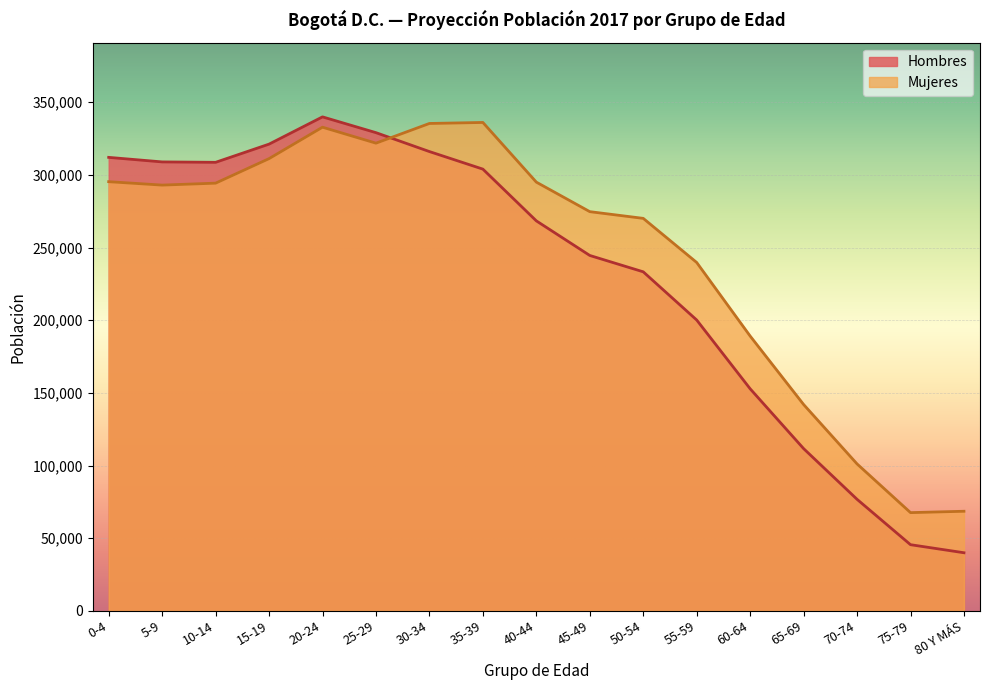

At how many categories does at least one series exceed 243558?

11